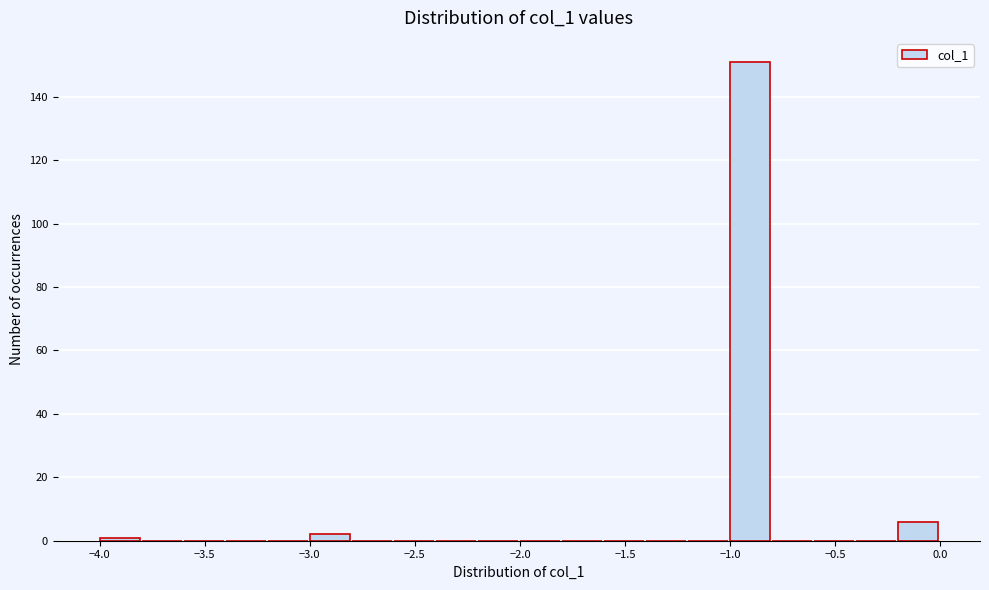

Over which range of the x-axis is the bar tallest?

-1.0 to -0.8